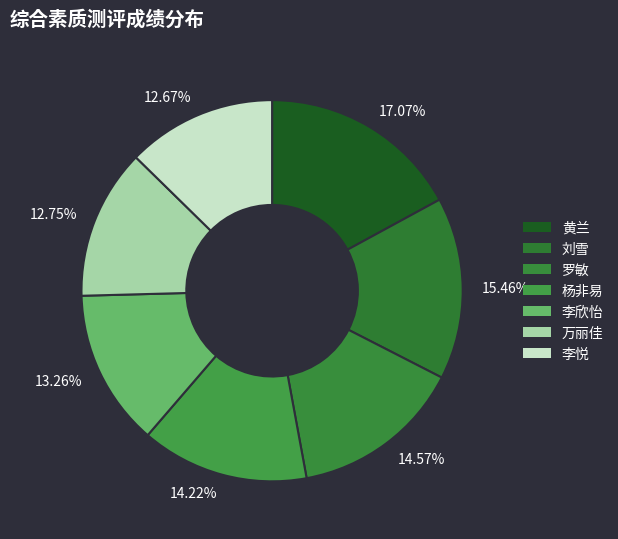

Between 杨非易 and 罗敏, which is larger?

罗敏